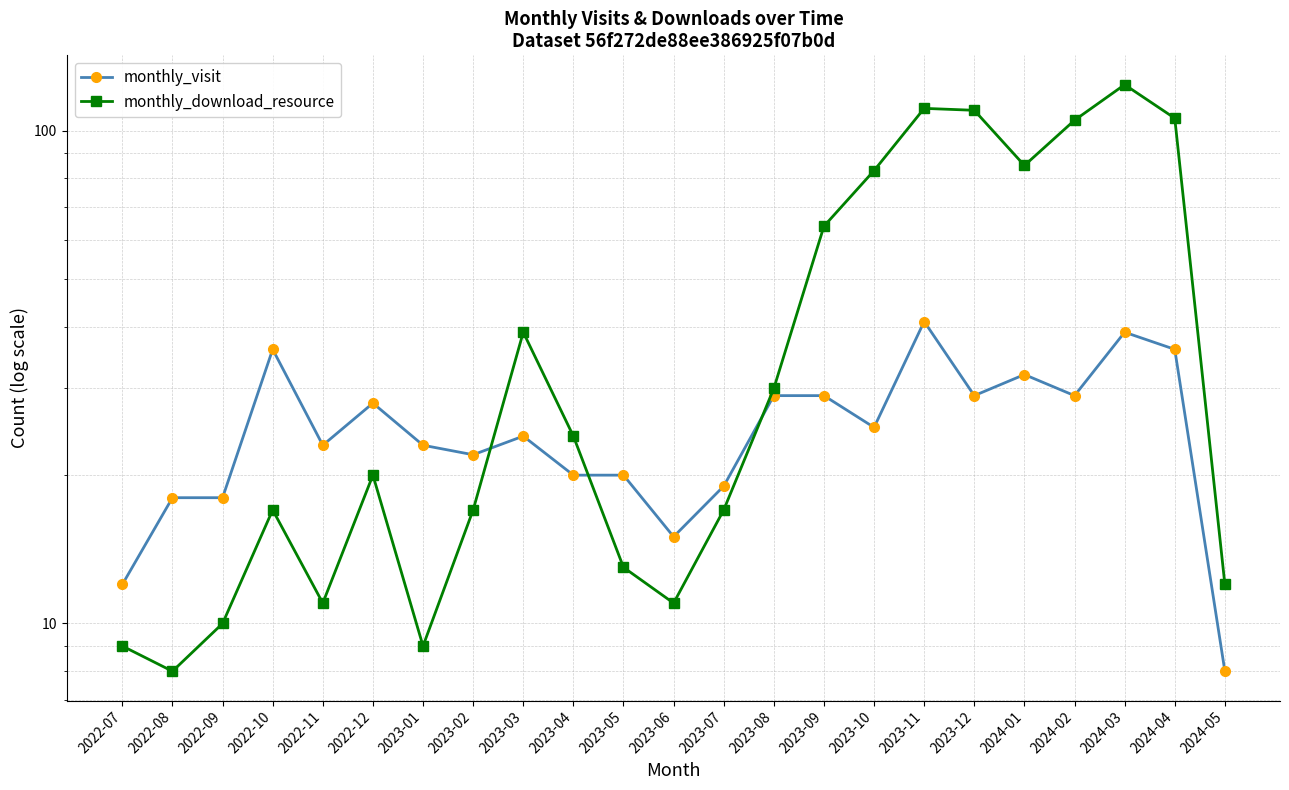

What are all the series names shown in the legend?

monthly_visit, monthly_download_resource